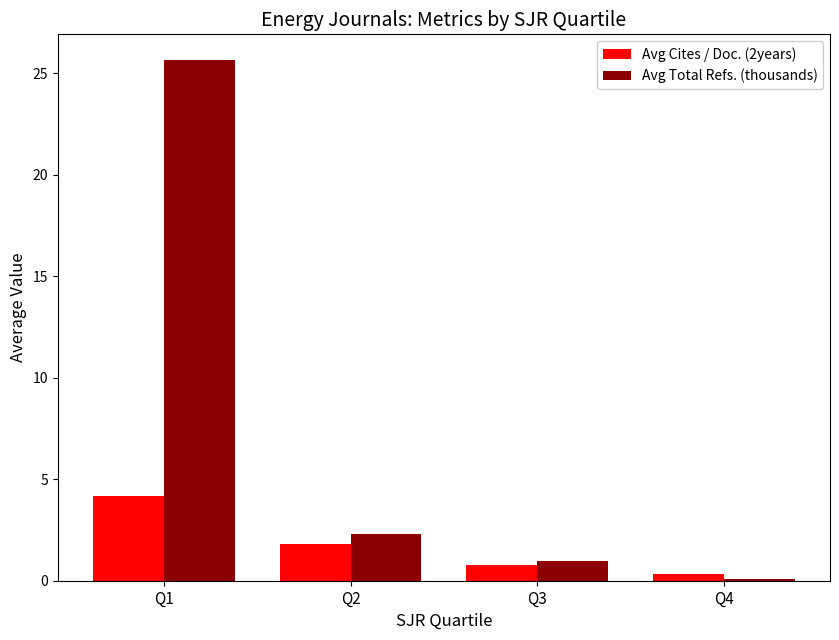

What is the value of the Avg Cites / Doc. (2years) bar at the 1st from the left?

4.2